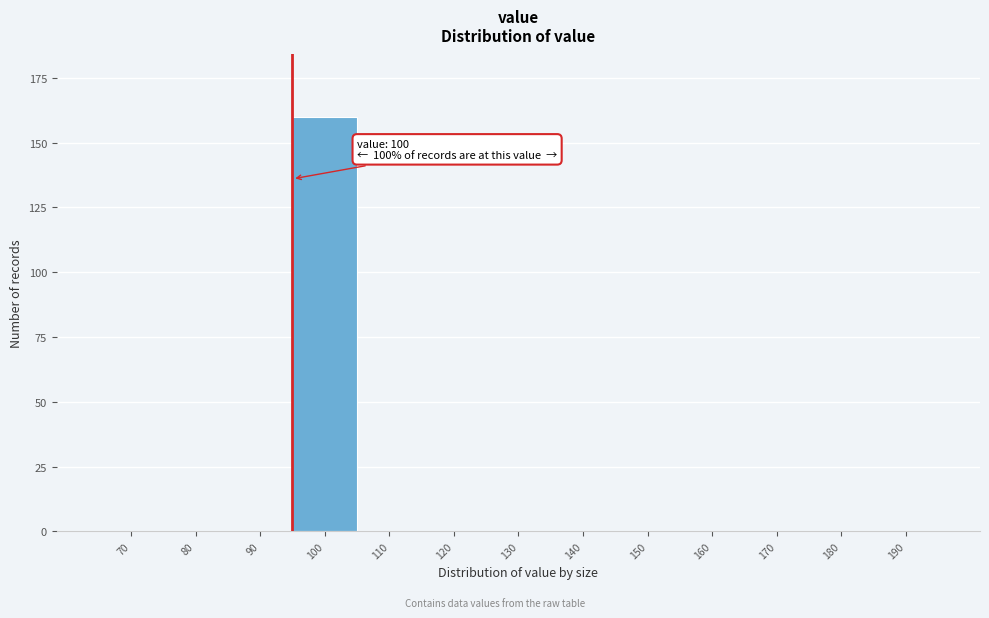

Reading left to right, extract all data points from this chart.

70=0	80=0	90=0	100=160	110=0	120=0	130=0	140=0	150=0	160=0	170=0	180=0	190=0